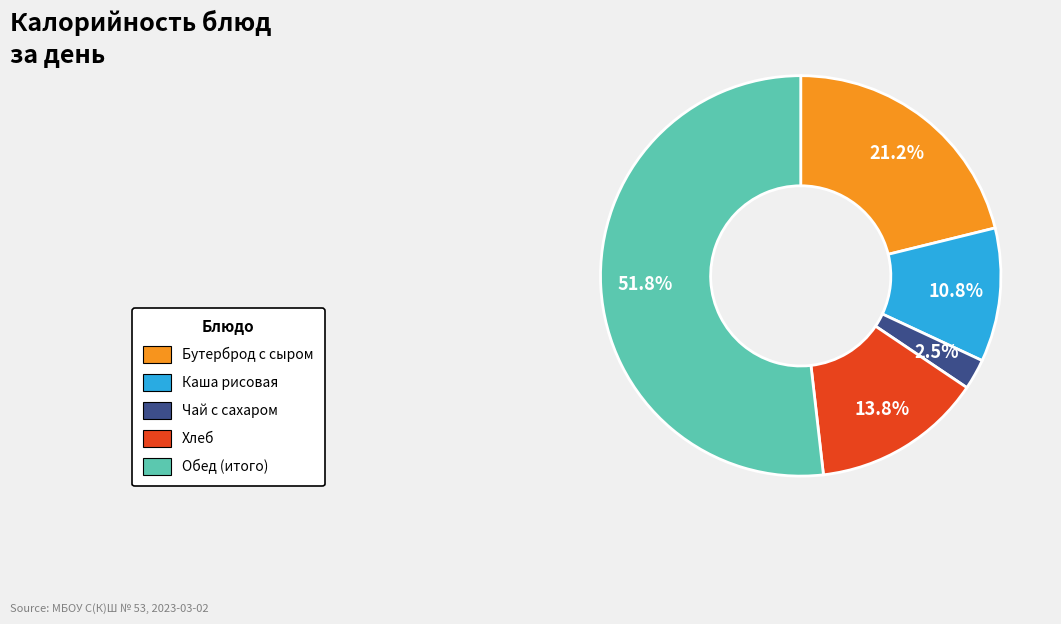

Does any single category account for the majority?

Yes